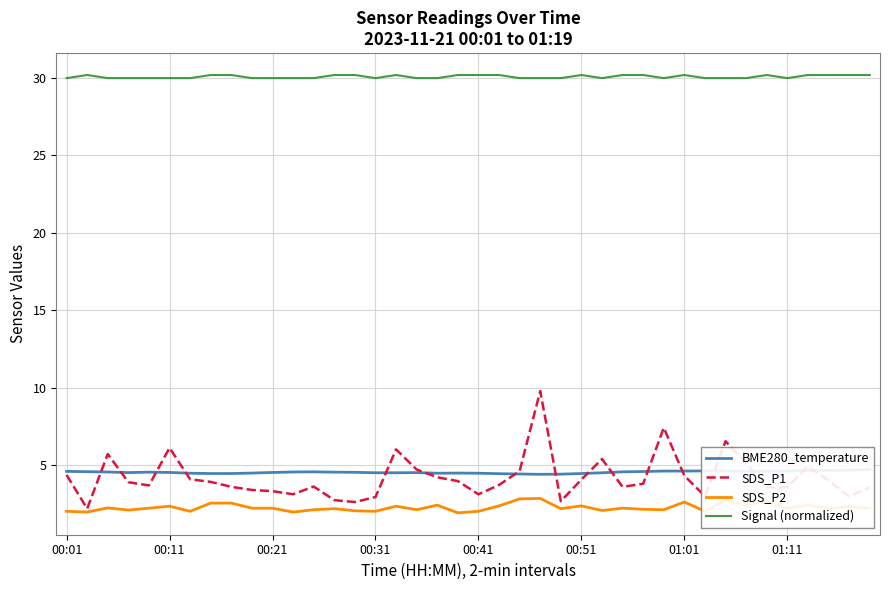

How many data points in SDS_P2 are less than 2?

3